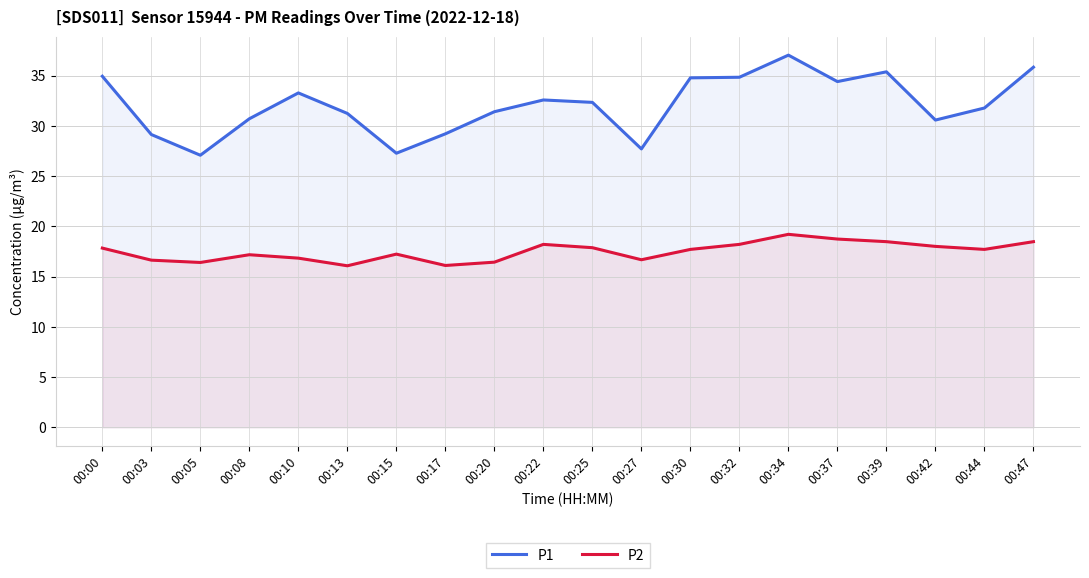

Is it true that P1 equals 15.2 at 00:25?

False